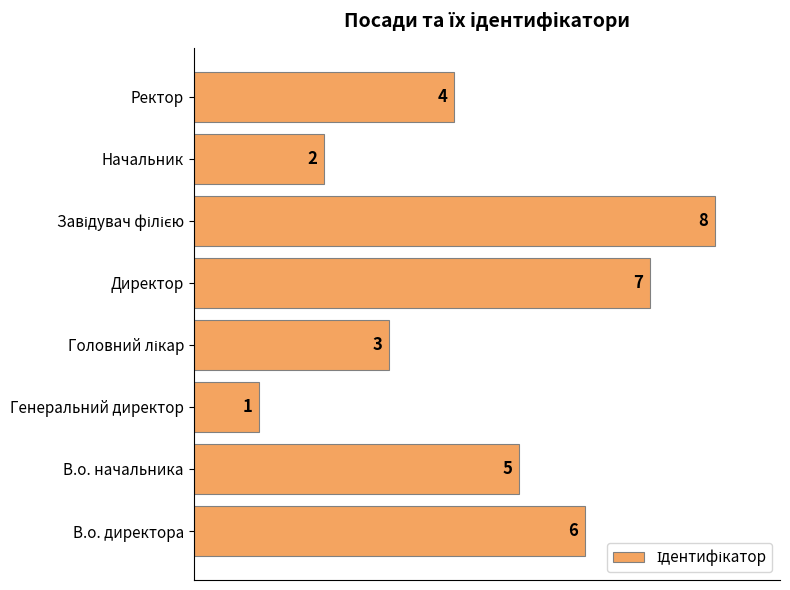

True or false: the data shows 3 at В.о. директора.

False